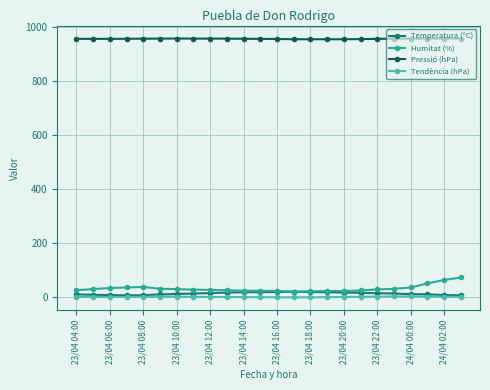

Which series has the largest total across all categories?

Pressió (hPa)